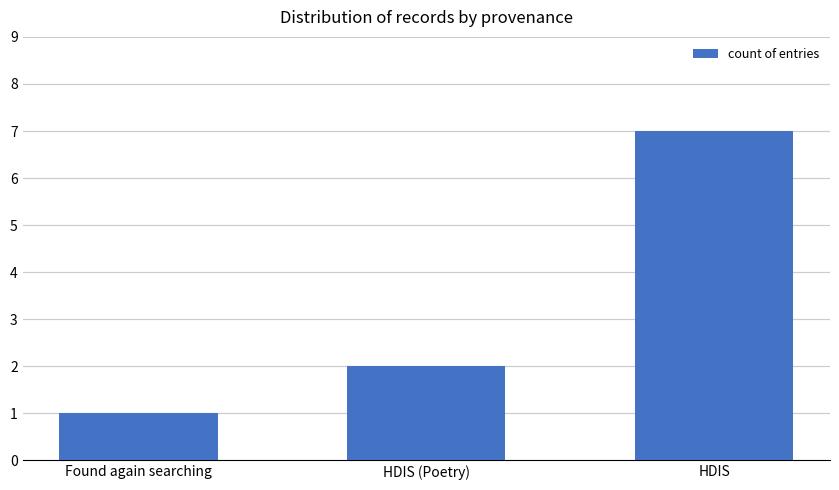

At which label is the value closest to 4?

HDIS (Poetry)